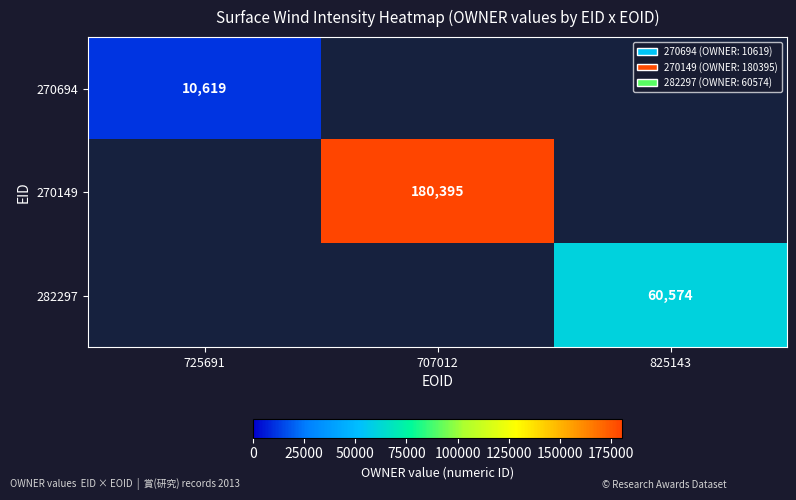

The value of 270149 at 707012 is 48235.2. True or false?

False